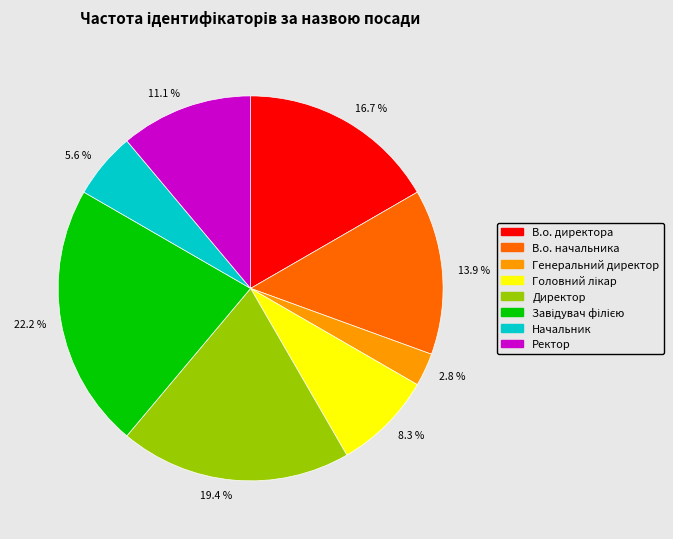

What is the total percentage of 11.1 % and 13.9 %?

25.0%